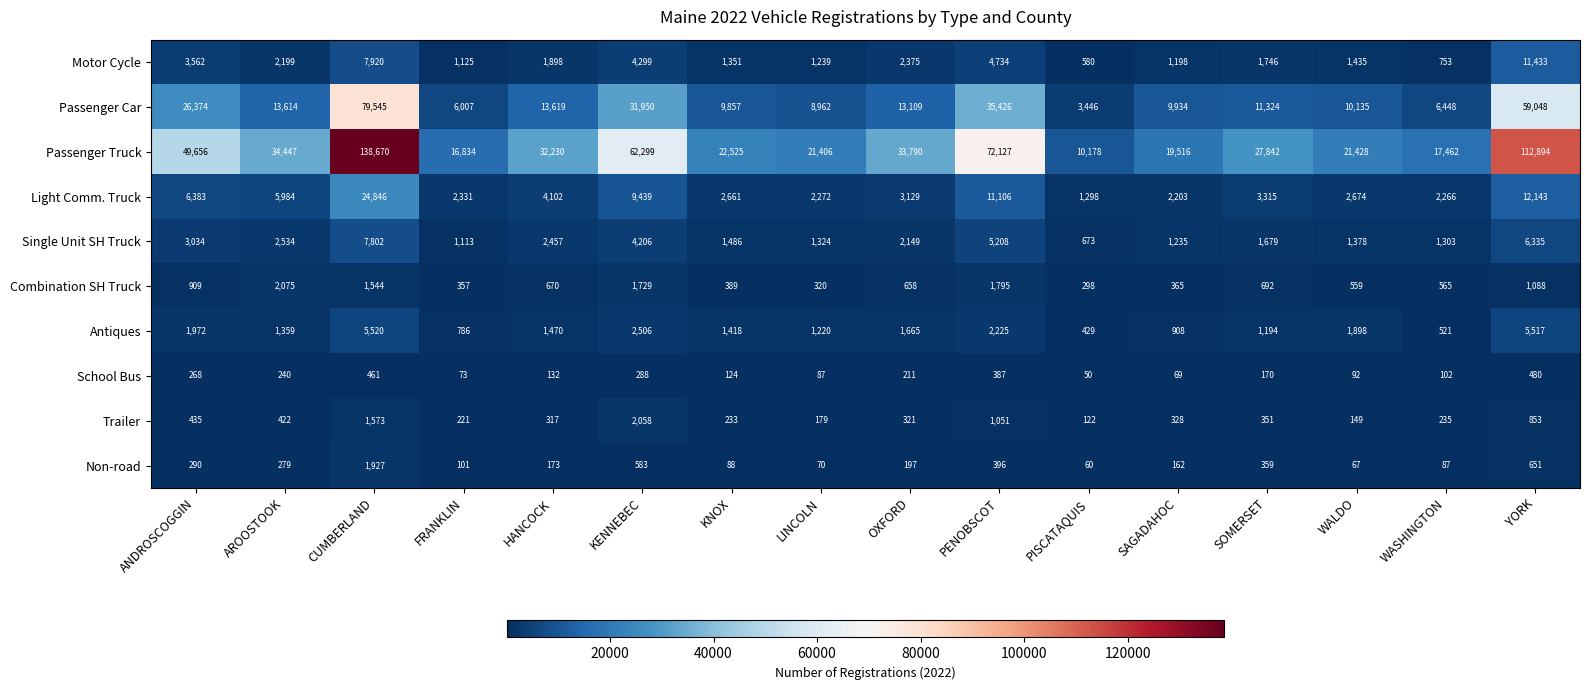

The value of Non-road at WASHINGTON is 87. True or false?

True